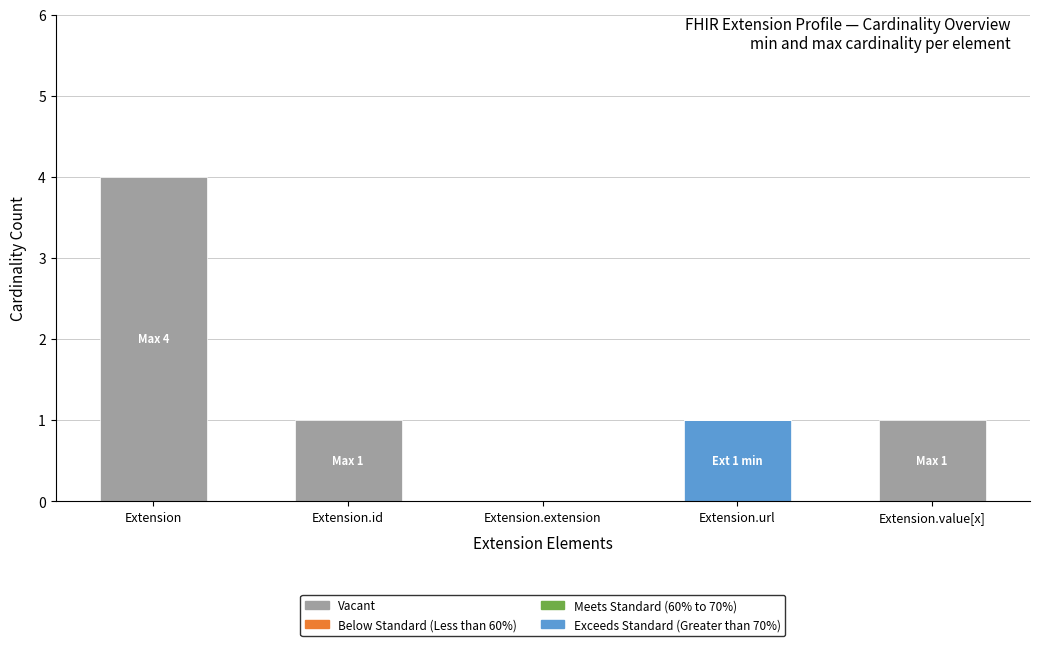

True or false: Exceeds Standard (Greater than 70%) has a value of -1 at Extension.extension.

False